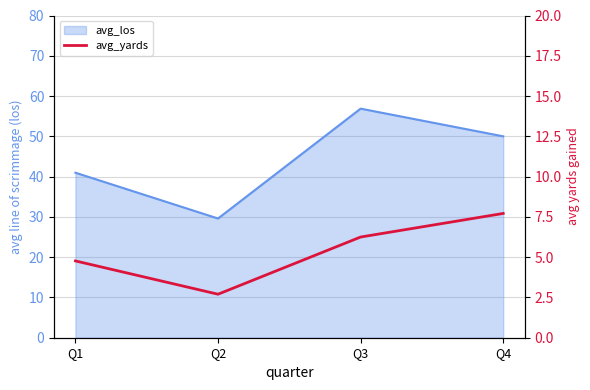

How many lines are shown in the chart?

1